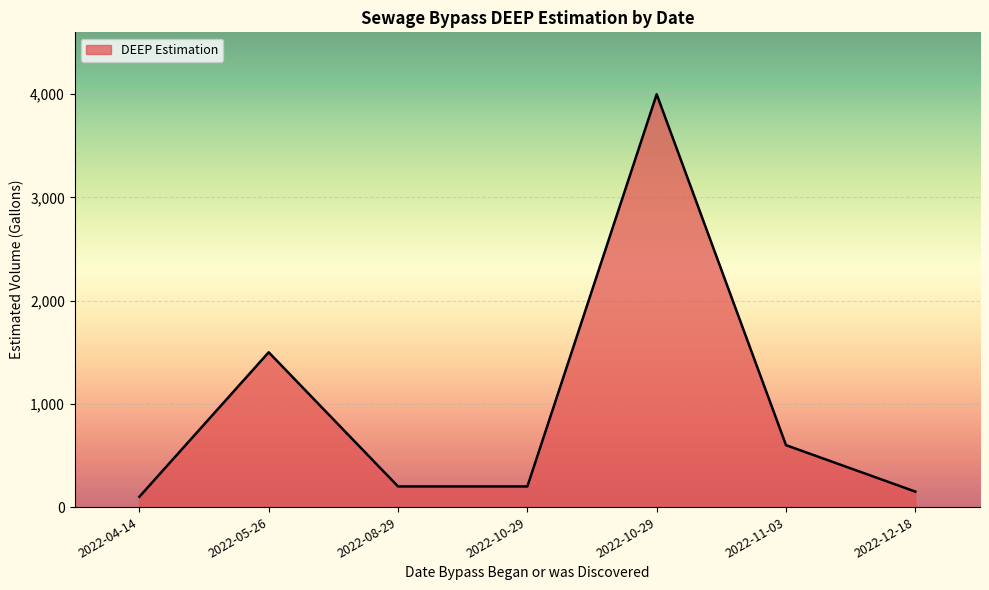

How many lines are shown in the chart?

1